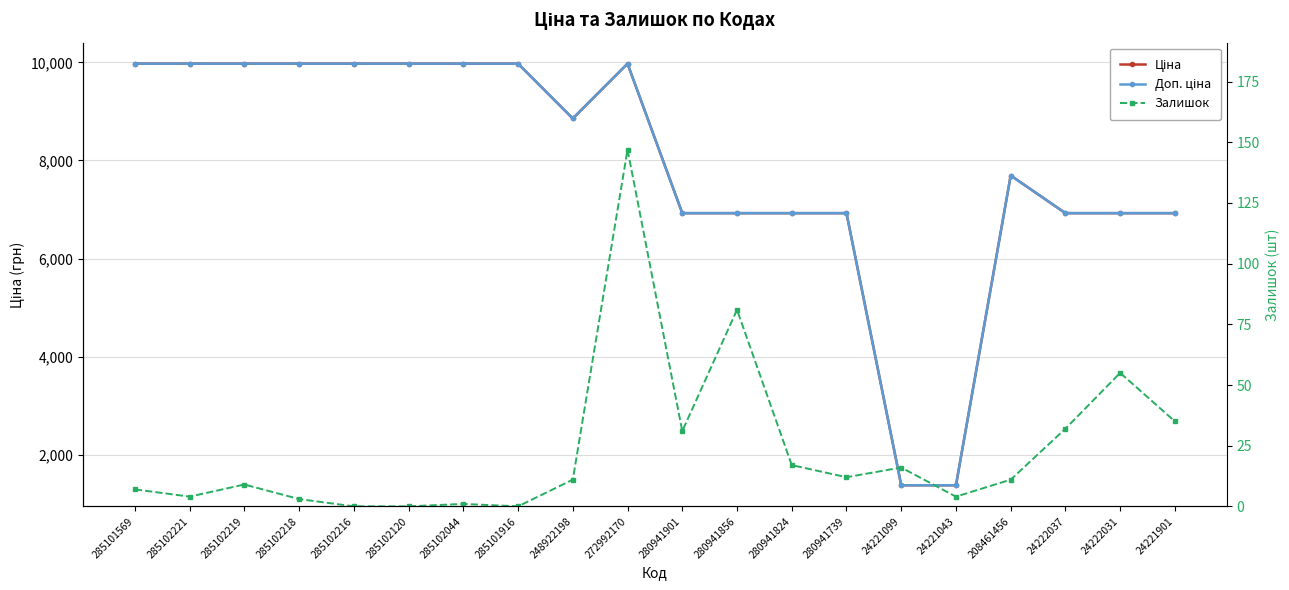

What position from the left is 285102044?

7